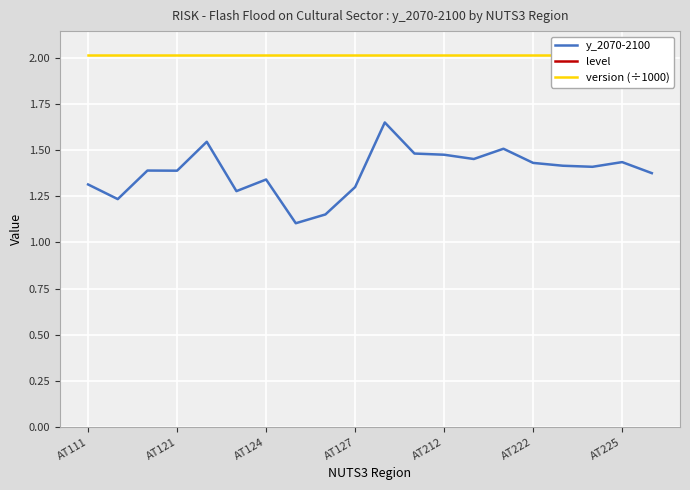

Is it true that version (÷1000) equals 1.4 at 11?

False